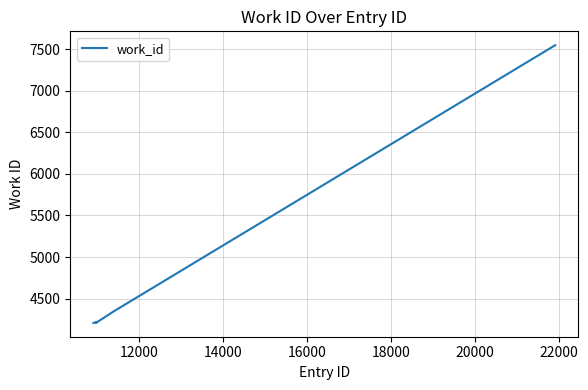

What is the smallest value displayed?

4207